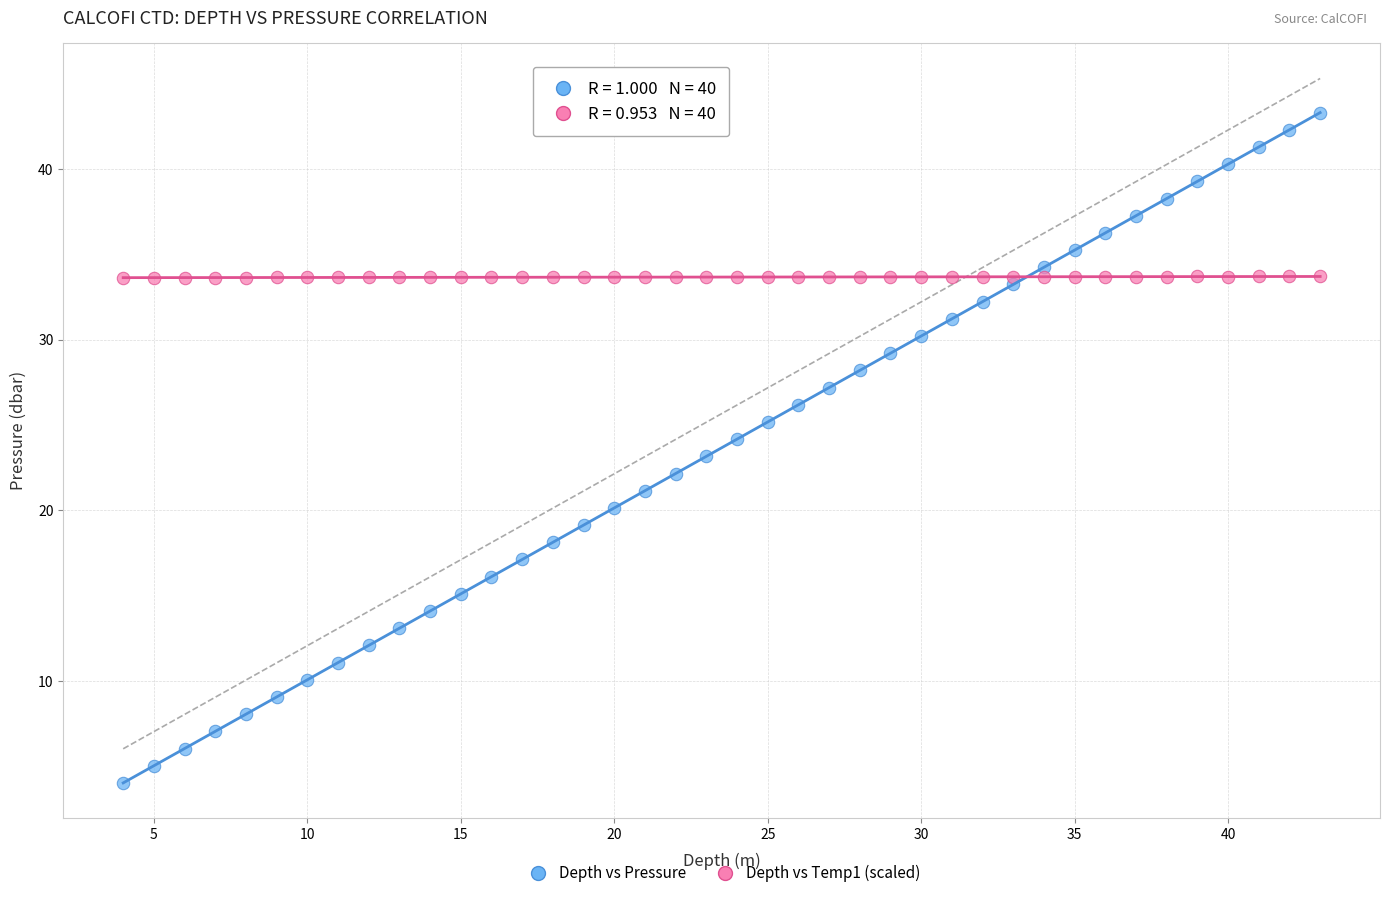

Which series reaches the maximum Y coordinate?

Depth vs Pressure